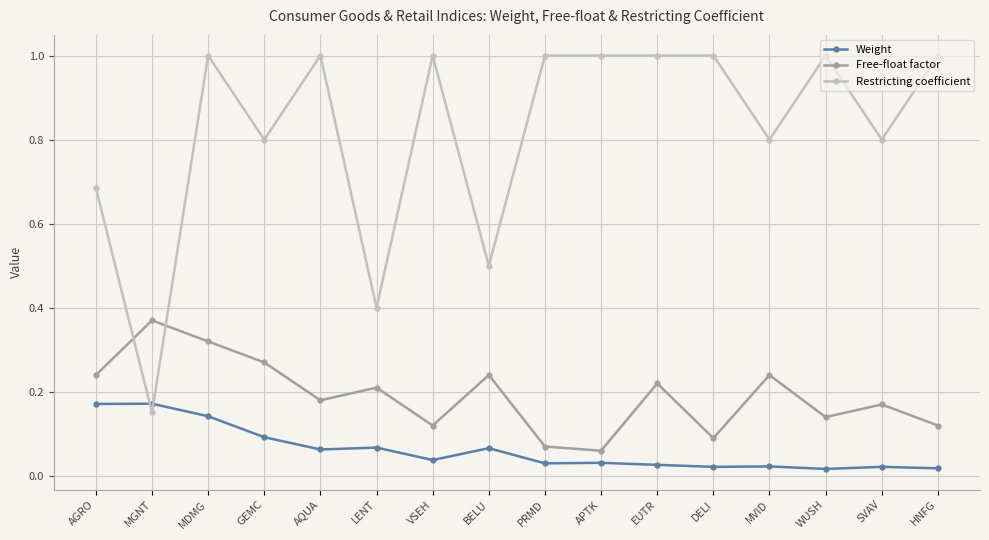

How many lines are shown in the chart?

3